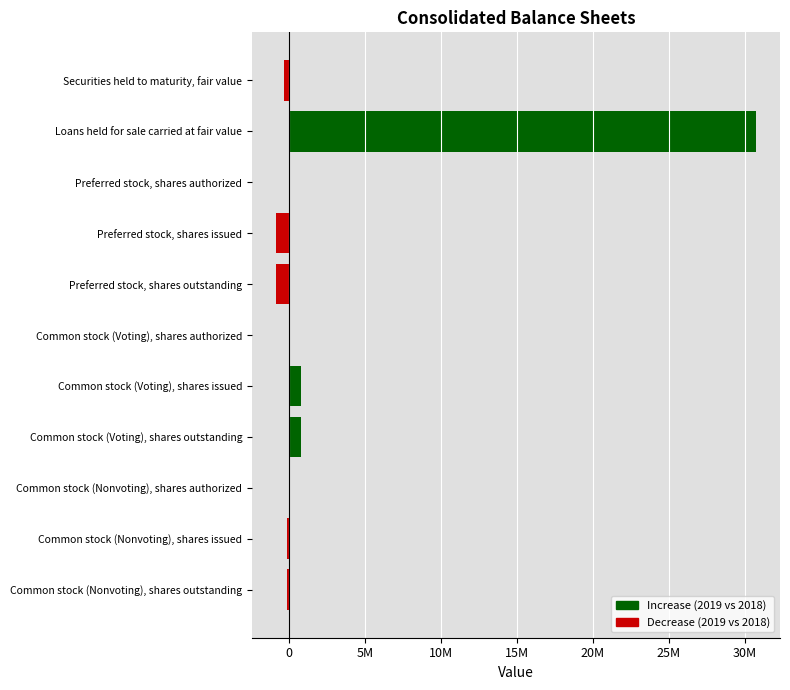

Does the chart contain any negative values?

Yes